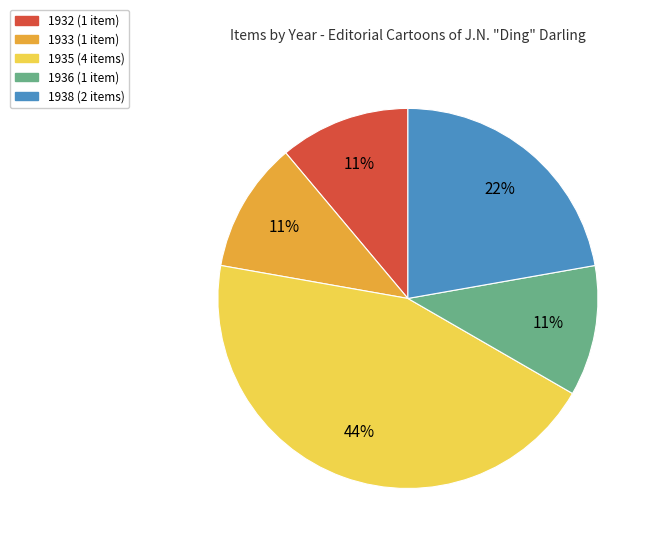

Between 1933 and 1938, which is larger?

1938